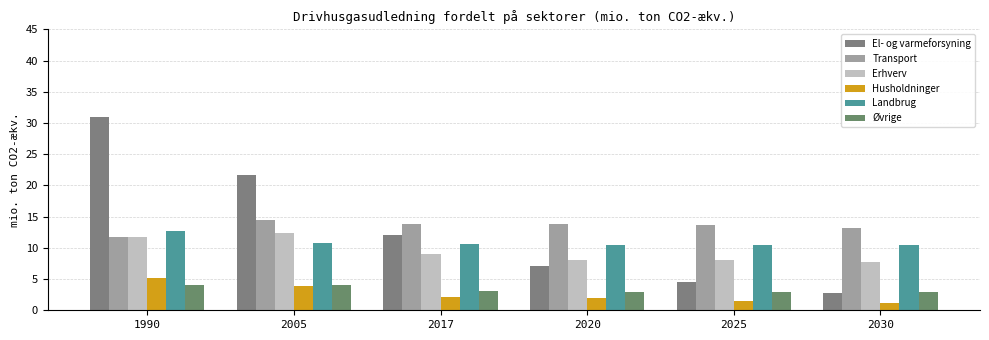

What is the difference between the highest and lowest values at 2017?

11.7